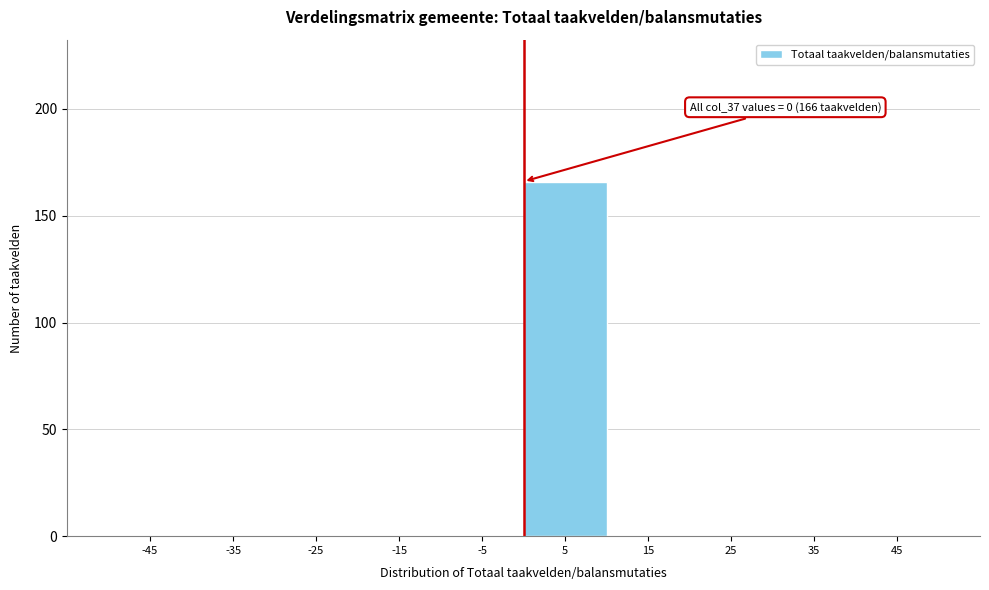

Which range on the x-axis has the tallest bar?

0 to 10